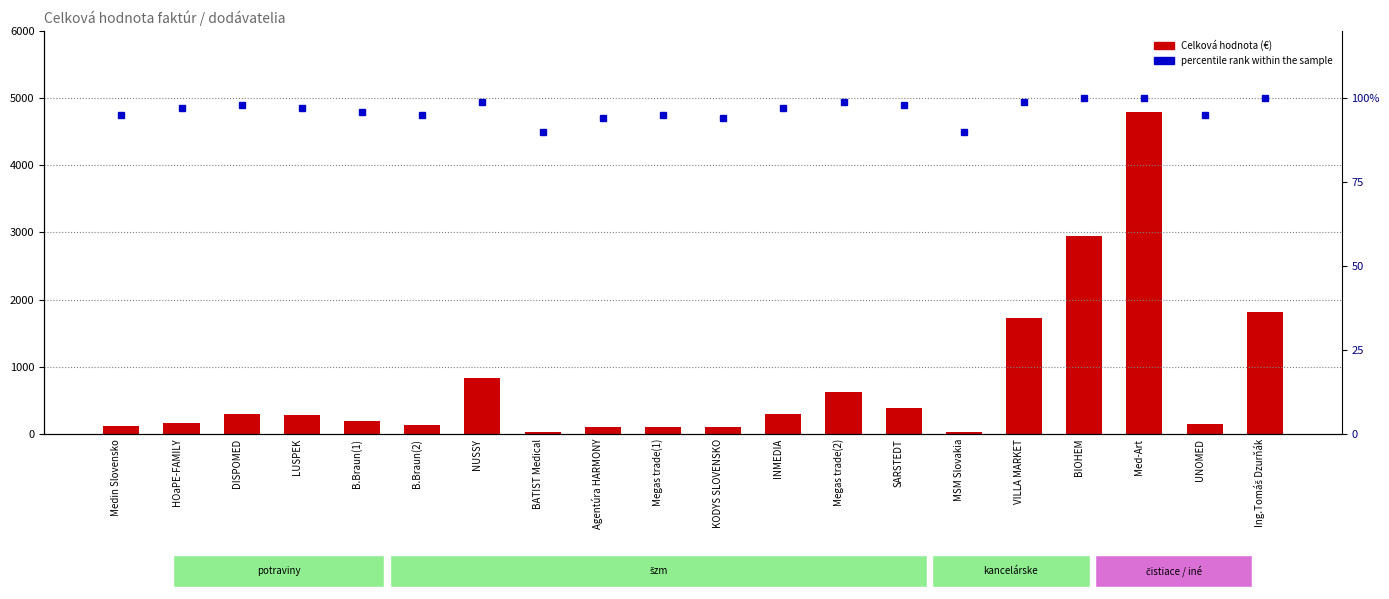

What is the sum of all Celková hodnota values?

15125.0